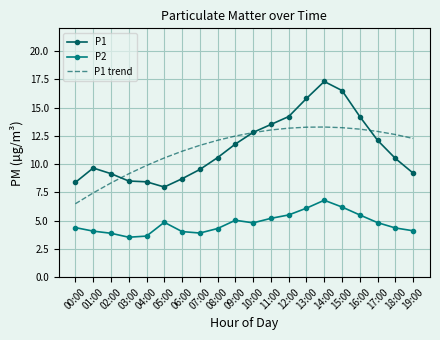

Is it true that P1 trend equals 23.0 at 16:00?

False